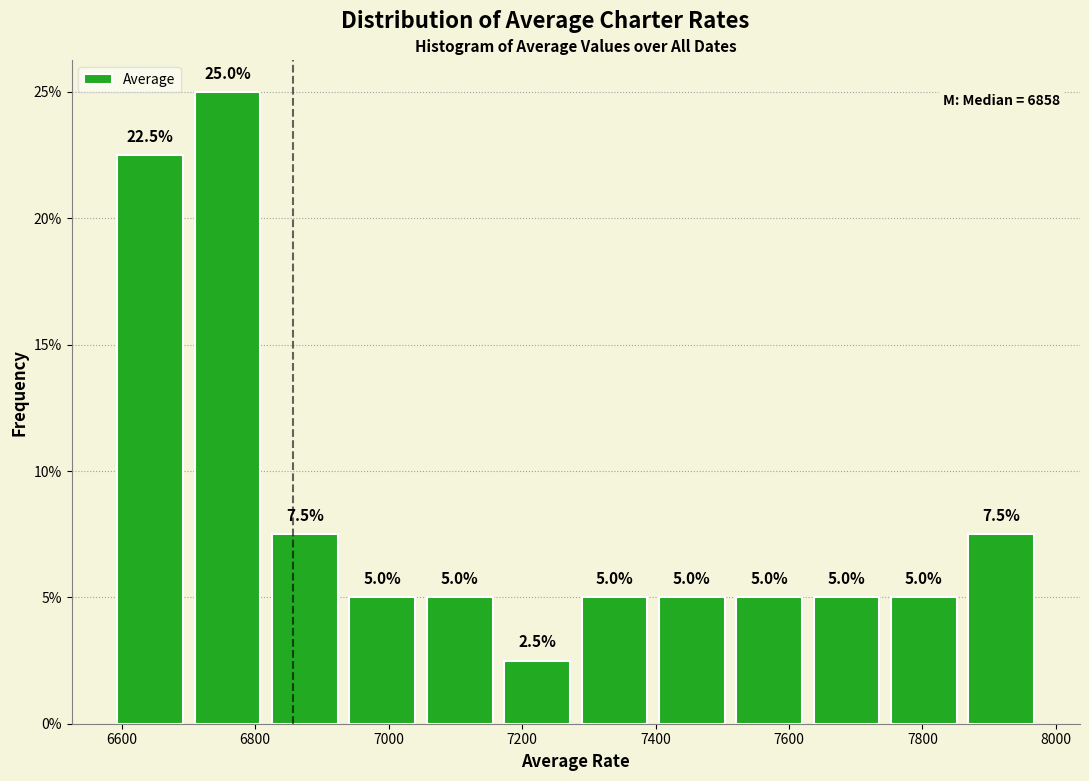

Which range on the x-axis has the tallest bar?

6700 to 6820